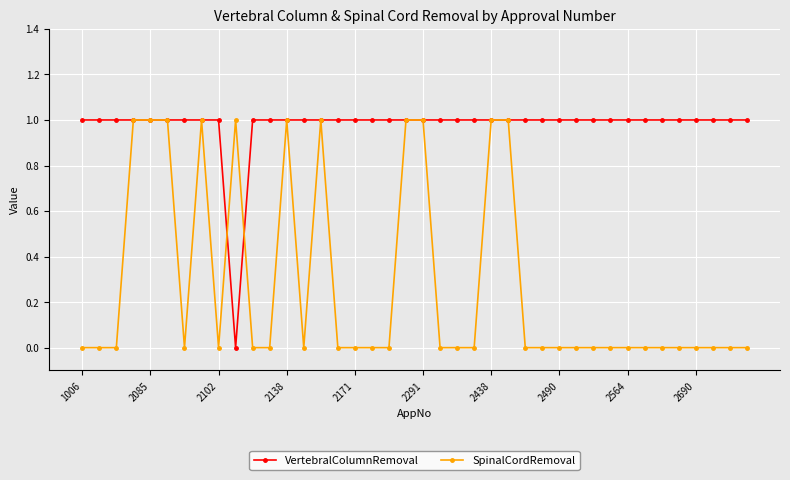

True or false: SpinalCordRemoval and VertebralColumnRemoval intersect in this chart.

True